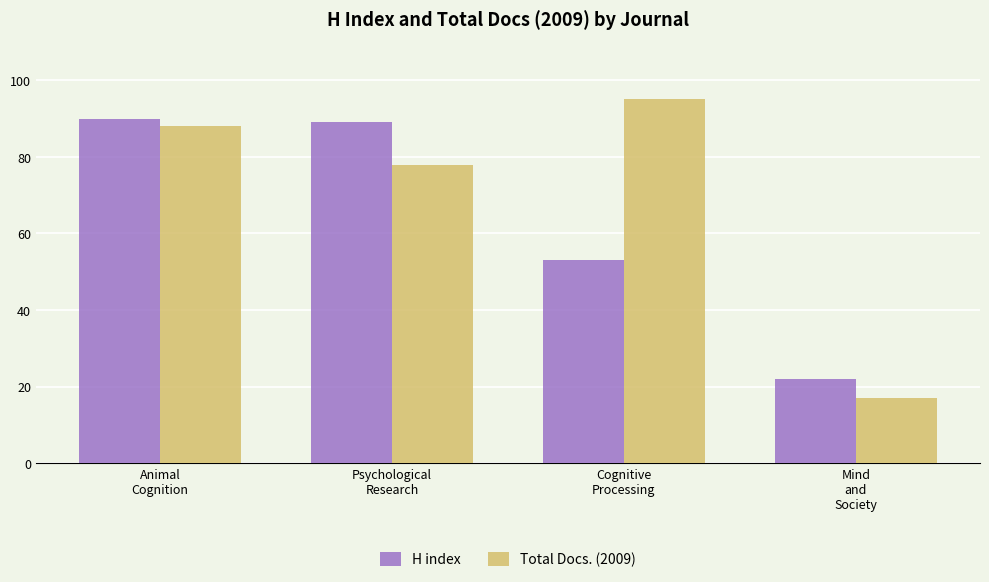

Rank the categories by Total Docs. (2009) value from lowest to highest.

Mind
and
Society, Psychological
Research, Animal
Cognition, Cognitive
Processing